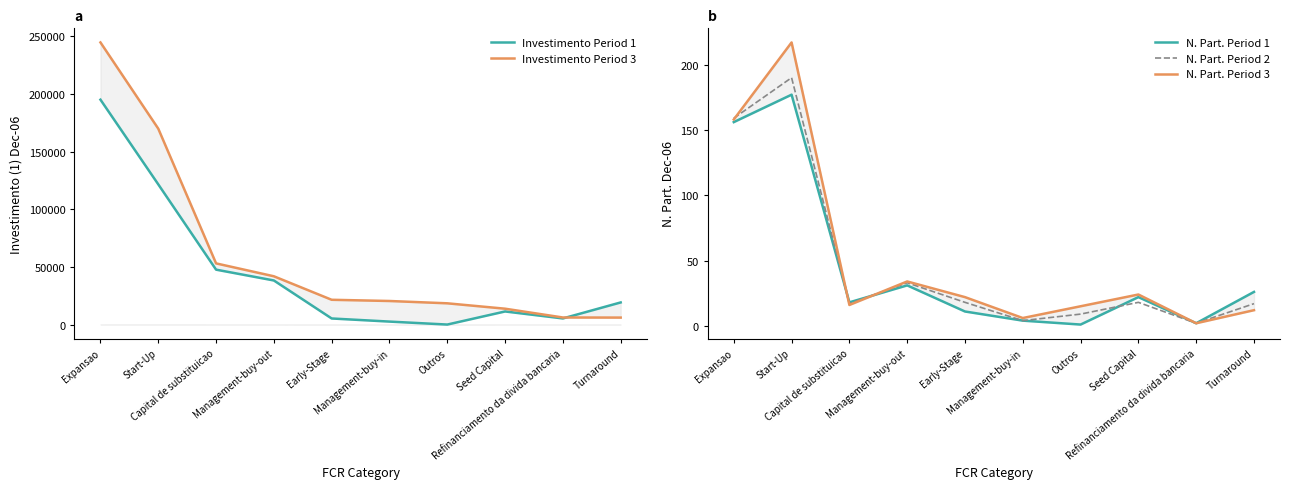

Reading right to left, extract all data points from this chart.

Investimento Period 1: 19189	5310	11356	0	2573	5273	38247	47636	121635	195101
Investimento Period 3: 6044	6127	13756	18433	20439	21492	41885	53066	169943	244763
N. Part. Period 1: 26	2	22	1	4	11	31	18	177	156
N. Part. Period 2: 17	2	18	9	4	18	33	17	190	159
N. Part. Period 3: 12	2	24	15	6	22	34	16	217	158